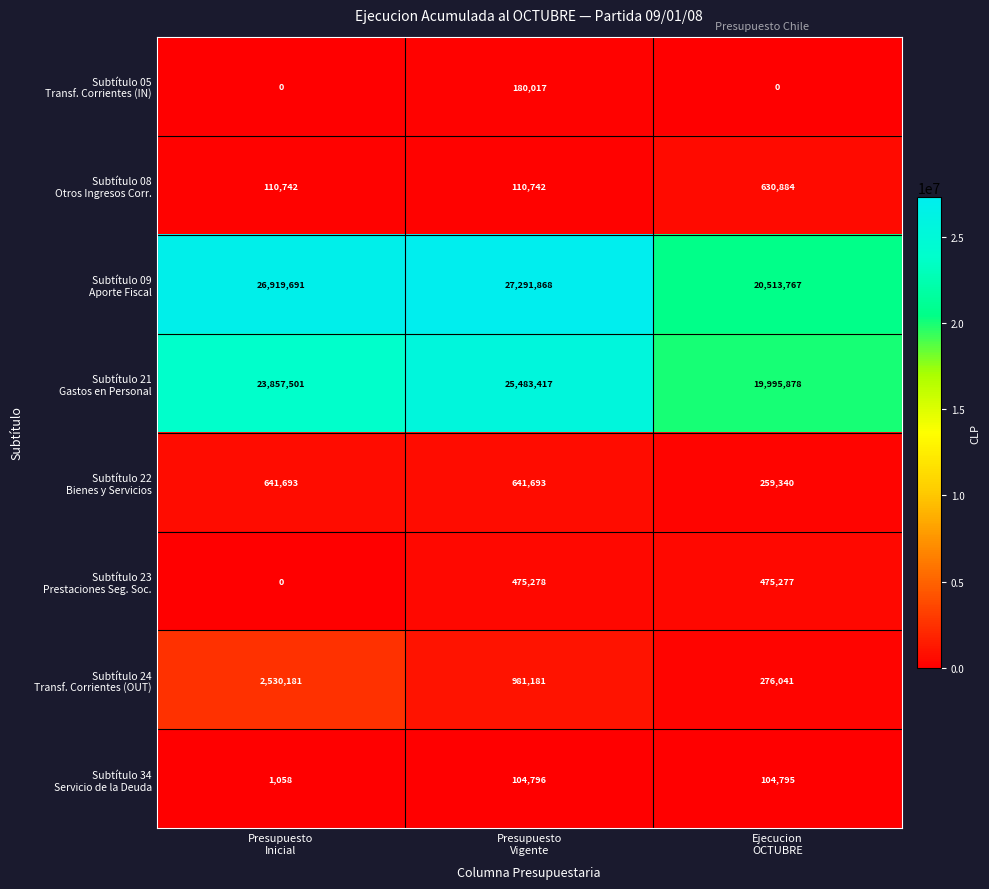

Count the number of categories in the chart.

3